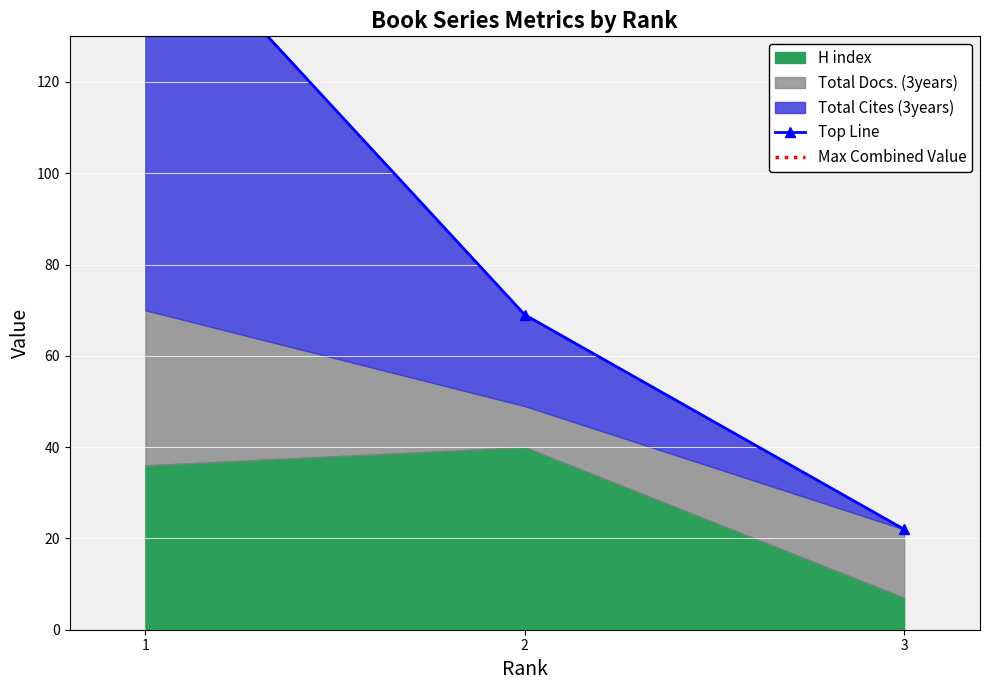

What is the sum of the Total Docs. (3years) values at 2 and 3?

24